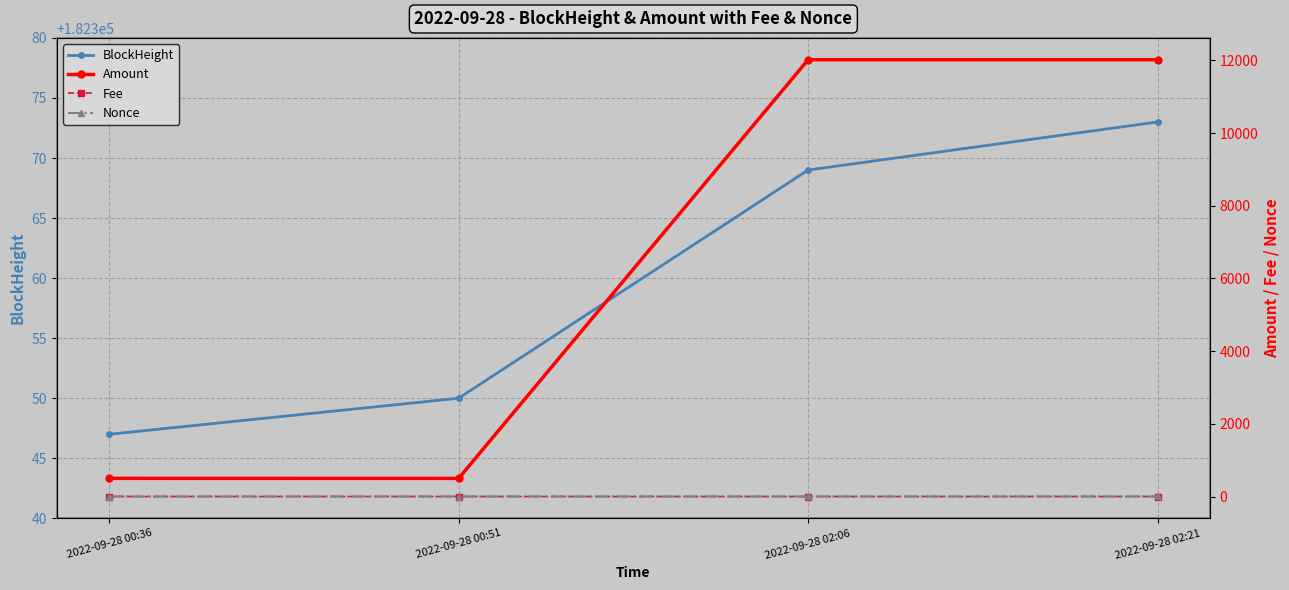

Reading left to right, list all the values displayed in this chart.

BlockHeight: 182347.0	182350.0	182369.0	182373.0
Amount: 500.0	498.8	12020.8	12020.5
Fee: 0.2	0.2	0.0	0.2
Nonce: 0.0	0.0	1.0	1.0